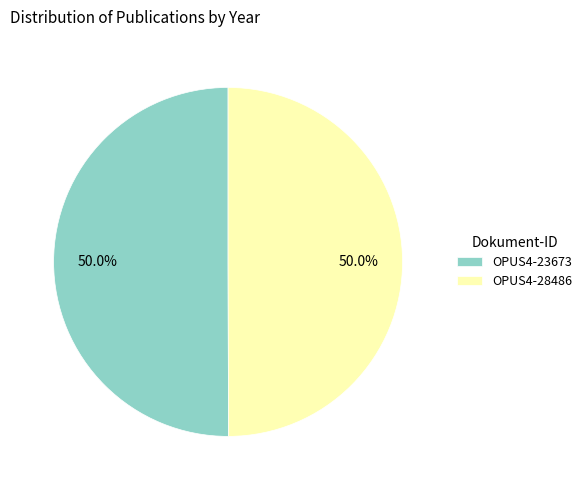

The OPUS4-23673 slice represents 58% of the pie. True or false?

False